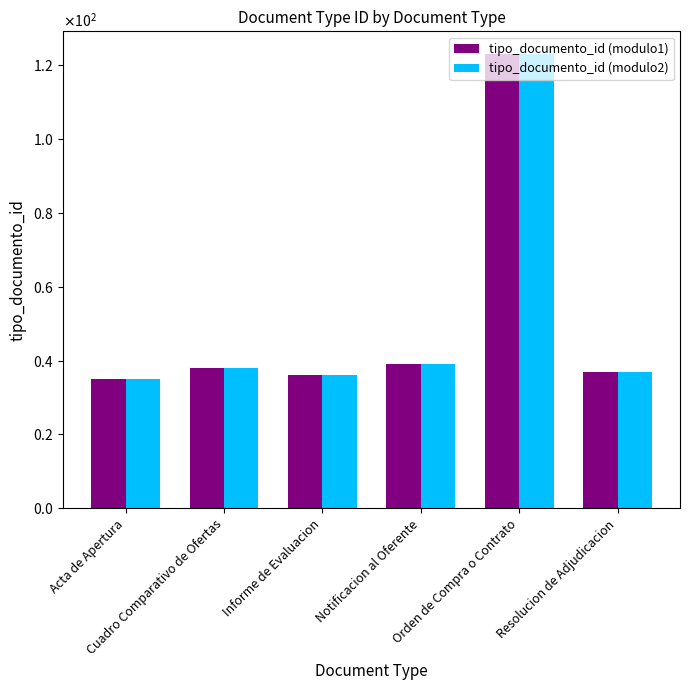

What are all the series names shown in the legend?

tipo_documento_id (modulo1), tipo_documento_id (modulo2)